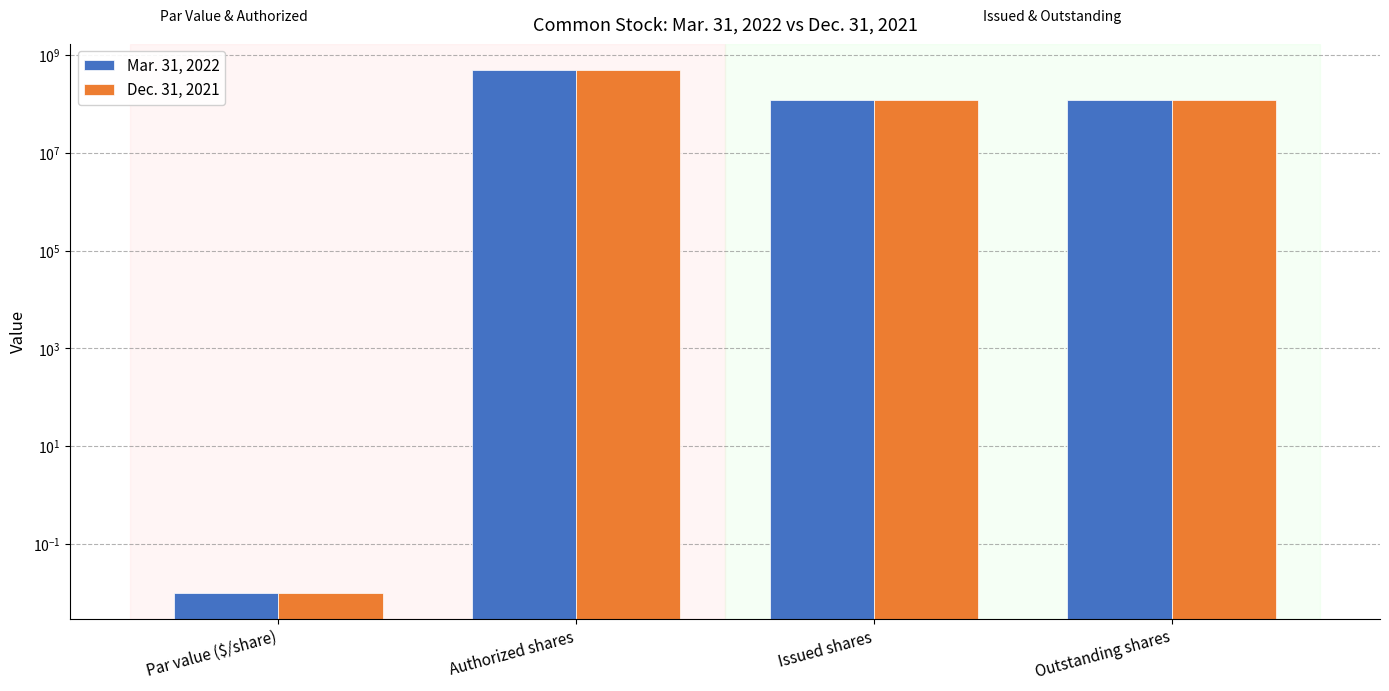

Where does the Mar. 31, 2022 series first go above 119345962?

Authorized shares